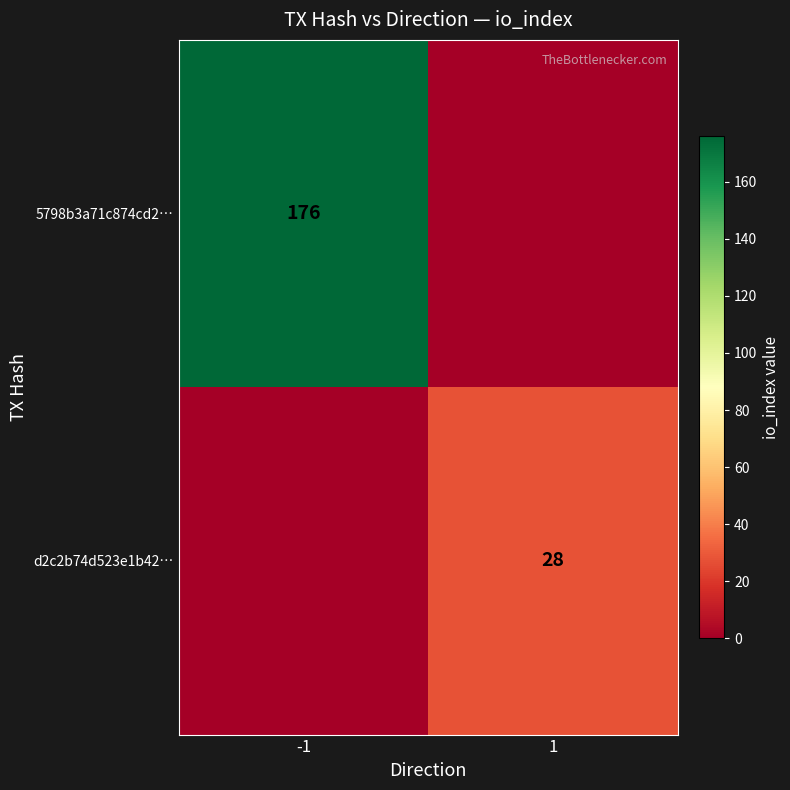

How many data points does each series have?

2